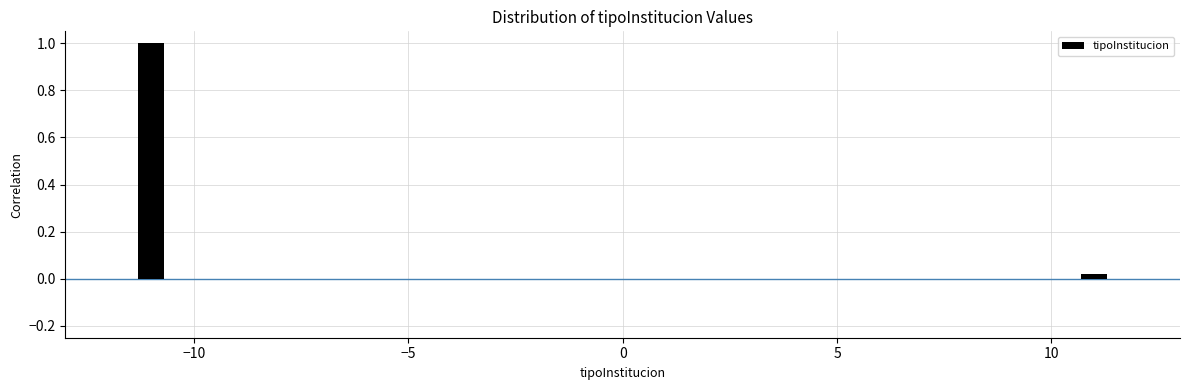

Rank the categories by value from lowest to highest.

10, −10